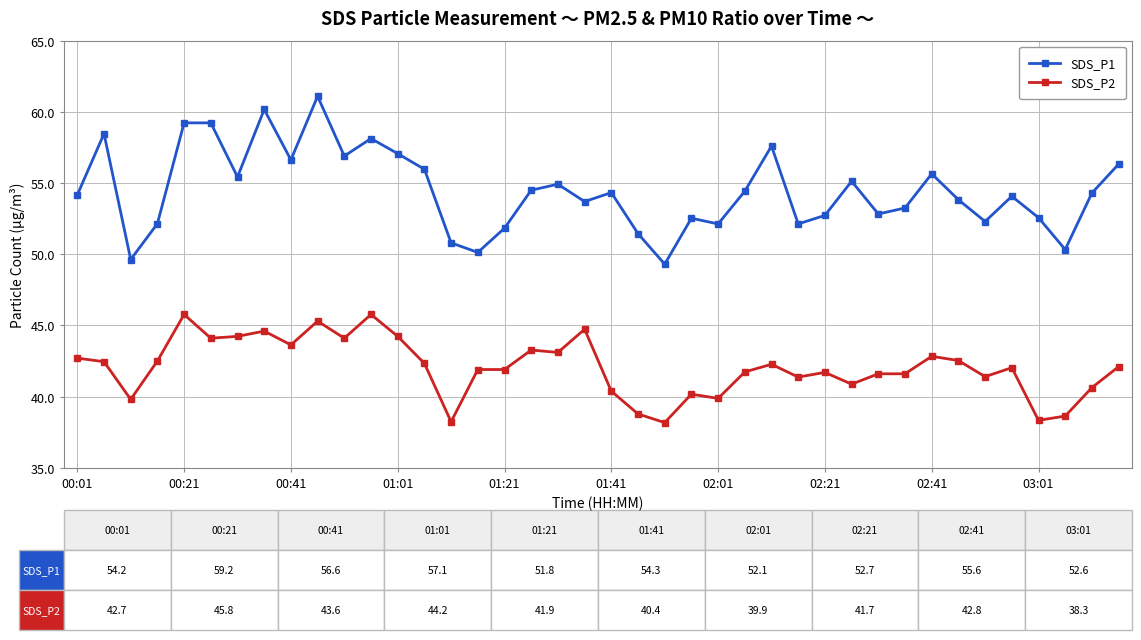

What is the value of the SDS_P1 point at the 37th from the left?

52.6